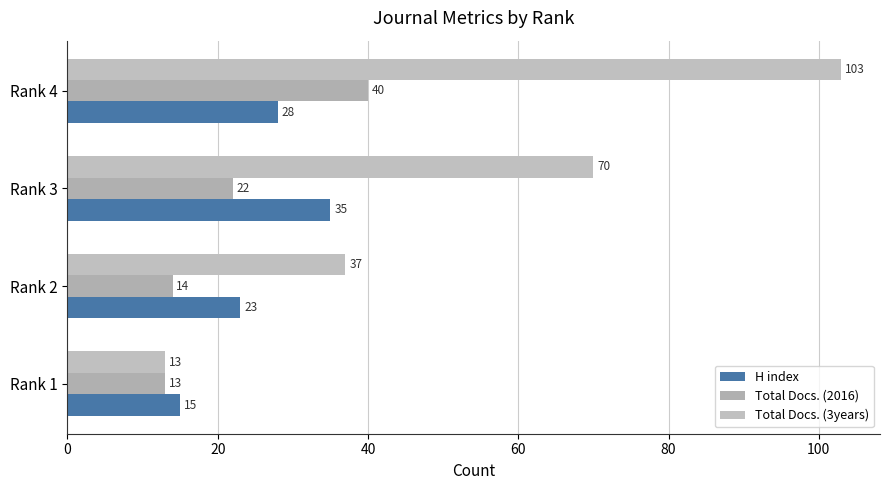

Which series has the largest range (max minus min)?

Total Docs. (3years)